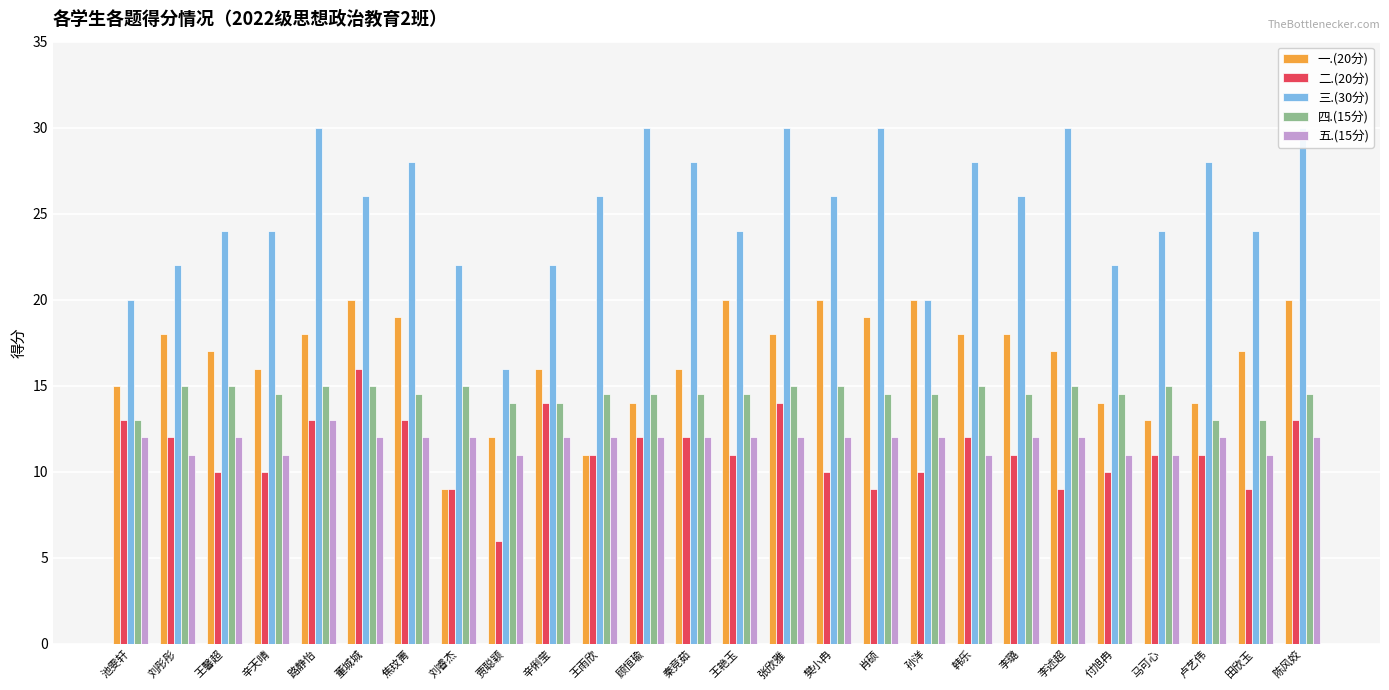

How many distinct data groups are displayed?

5